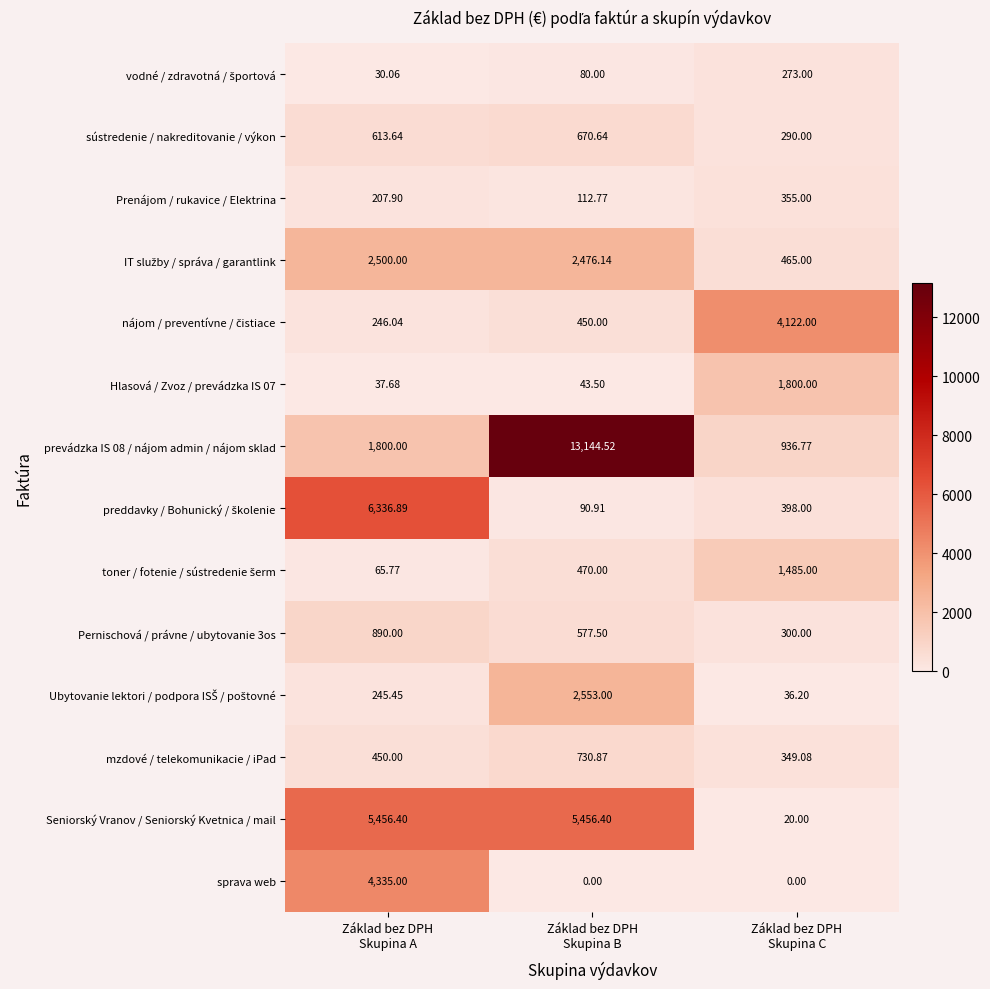

Which series has the largest total across all categories?

prevádzka IS 08 / nájom admin / nájom sklad